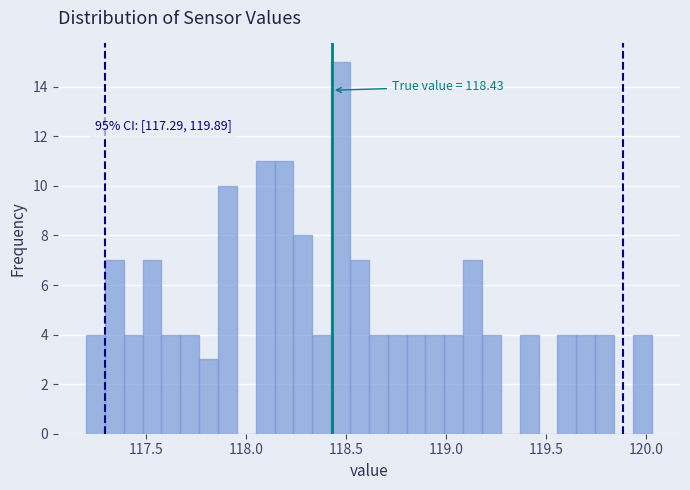

Read against the x-axis, roughly where is the centre of the tallest bar?

118.45